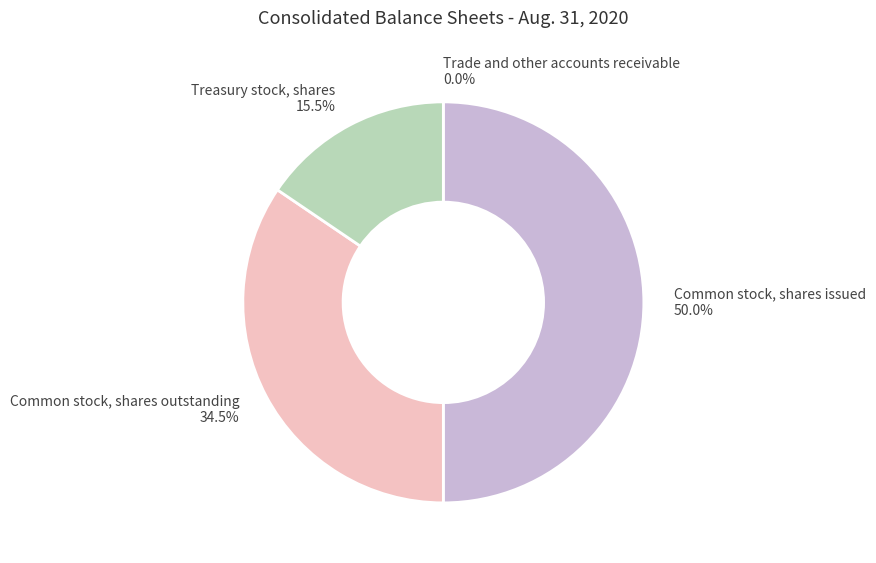

What portion of the pie excludes Common stock, shares outstanding 34.5%?

65.5%